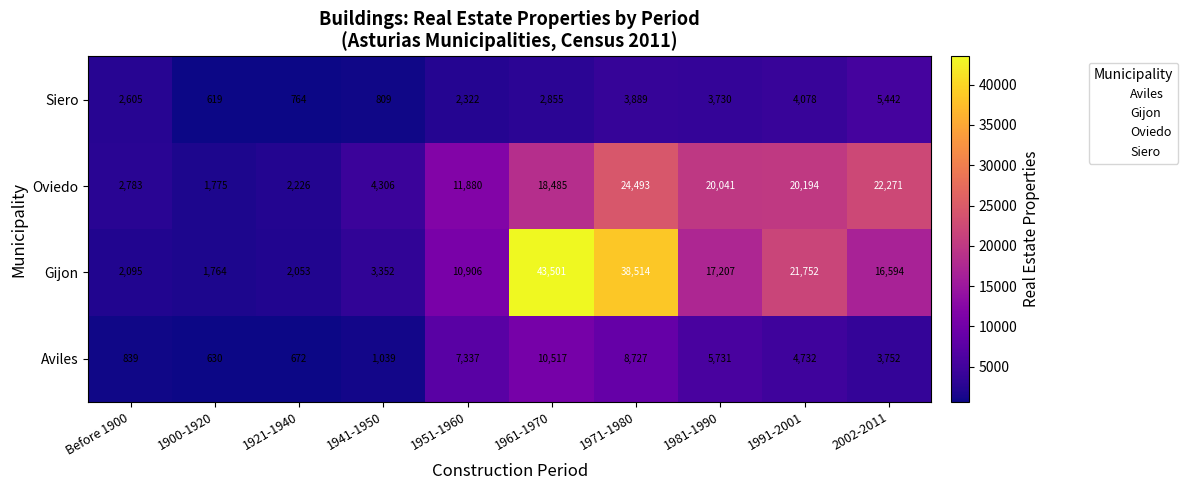

What is the total value across all series at 1921-1940?

5715